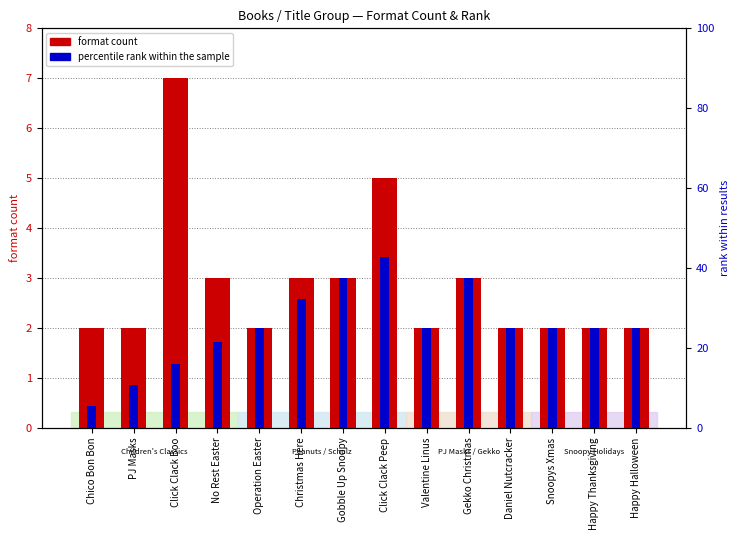

What is the value of the percentile rank within the sample bar at the 3rd from the left?

1.3